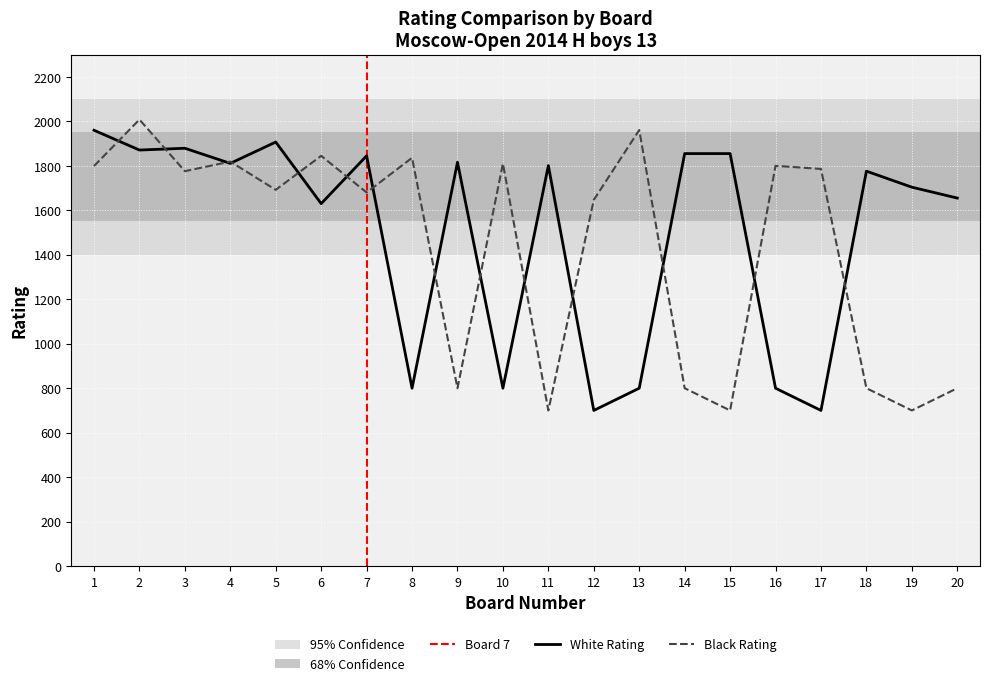

What is the difference between the Black Rating values at 7 and 14?

880